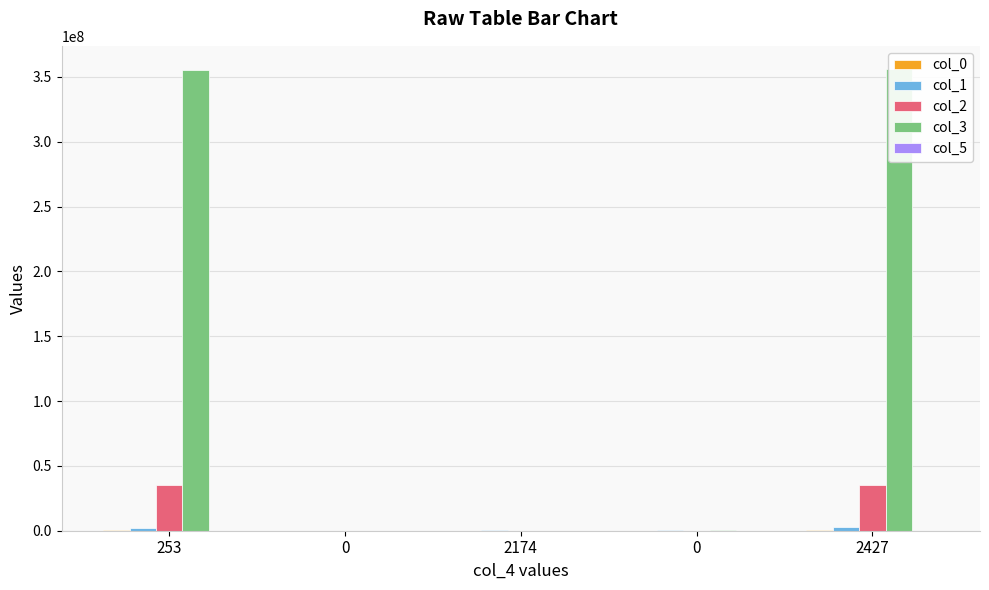

Which series changed the most between 2174 and 0?

col_3